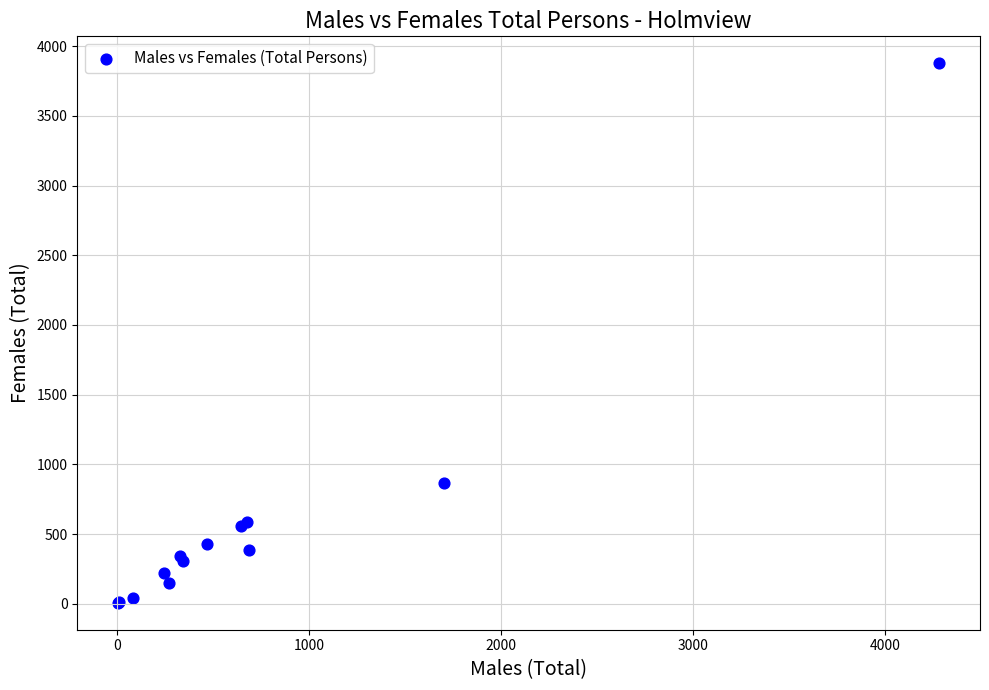

What Y value in the scatter plot is closest to 1942?

864